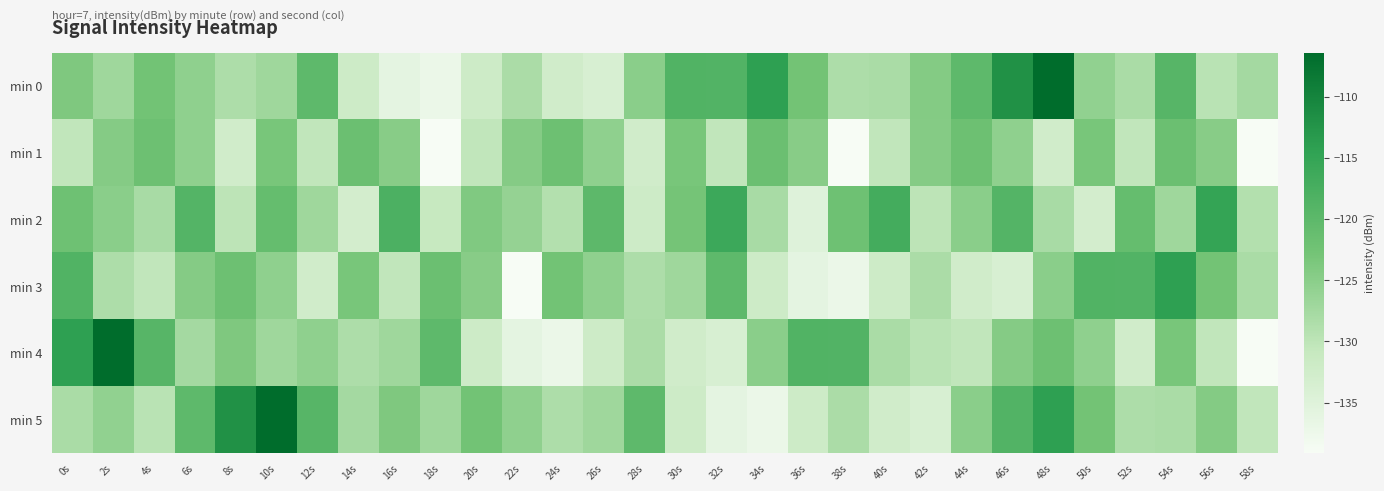

Reading left to right, list all the values displayed in this chart.

min 0: 0s=-123.8	2s=-127.0	4s=-122.6	6s=-125.5	8s=-128.4	10s=-127.0	12s=-120.1	14s=-132.1	16s=-136.0	18s=-137.1	20s=-132.1	22s=-128.2	24s=-132.6	26s=-133.7	28s=-125.0	30s=-118.7	32s=-118.7	34s=-114.3	36s=-122.7	38s=-128.4	40s=-128.1	42s=-124.4	44s=-120.1	46s=-111.9	48s=-106.4	50s=-125.7	52s=-128.0	54s=-119.3	56s=-129.6	58s=-127.5
min 1: 0s=-130.4	2s=-124.5	4s=-121.9	6s=-125.5	8s=-132.6	10s=-123.2	12s=-130.3	14s=-121.7	16s=-124.8	18s=-139.1	20s=-130.4	22s=-124.5	24s=-121.9	26s=-125.5	28s=-132.6	30s=-123.2	32s=-130.3	34s=-121.7	36s=-124.8	38s=-139.1	40s=-130.4	42s=-124.5	44s=-121.9	46s=-125.5	48s=-132.6	50s=-123.2	52s=-130.3	54s=-121.7	56s=-124.8	58s=-139.1
min 2: 0s=-122.0	2s=-125.0	4s=-128.0	6s=-119.0	8s=-130.0	10s=-121.0	12s=-127.0	14s=-133.0	16s=-118.0	18s=-131.0	20s=-124.0	22s=-126.0	24s=-129.0	26s=-120.0	28s=-132.0	30s=-123.0	32s=-116.0	34s=-128.0	36s=-135.0	38s=-122.0	40s=-117.0	42s=-130.0	44s=-125.0	46s=-119.0	48s=-128.0	50s=-133.0	52s=-121.0	54s=-127.0	56s=-115.0	58s=-129.0
min 3: 0s=-118.7	2s=-128.4	4s=-130.4	6s=-124.5	8s=-121.9	10s=-125.5	12s=-132.6	14s=-123.2	16s=-130.3	18s=-121.7	20s=-124.8	22s=-139.1	24s=-122.6	26s=-125.5	28s=-128.4	30s=-127.0	32s=-120.1	34s=-132.1	36s=-136.0	38s=-137.1	40s=-132.1	42s=-128.2	44s=-132.6	46s=-133.7	48s=-125.0	50s=-118.7	52s=-118.7	54s=-114.3	56s=-122.7	58s=-128.1
min 4: 0s=-114.3	2s=-106.4	4s=-119.3	6s=-127.5	8s=-123.8	10s=-127.0	12s=-125.5	14s=-128.4	16s=-127.0	18s=-120.1	20s=-132.1	22s=-136.0	24s=-137.1	26s=-132.1	28s=-128.2	30s=-132.6	32s=-133.7	34s=-125.0	36s=-118.7	38s=-118.7	40s=-128.0	42s=-129.6	44s=-130.4	46s=-124.5	48s=-121.9	50s=-125.5	52s=-132.6	54s=-123.2	56s=-130.3	58s=-139.1
min 5: 0s=-128.0	2s=-125.7	4s=-129.6	6s=-120.1	8s=-111.9	10s=-106.4	12s=-119.3	14s=-127.5	16s=-123.8	18s=-127.0	20s=-122.6	22s=-125.5	24s=-128.4	26s=-127.0	28s=-120.1	30s=-132.1	32s=-136.0	34s=-137.1	36s=-132.1	38s=-128.2	40s=-132.6	42s=-133.7	44s=-125.0	46s=-118.7	48s=-114.3	50s=-122.7	52s=-128.4	54s=-128.1	56s=-124.4	58s=-130.4